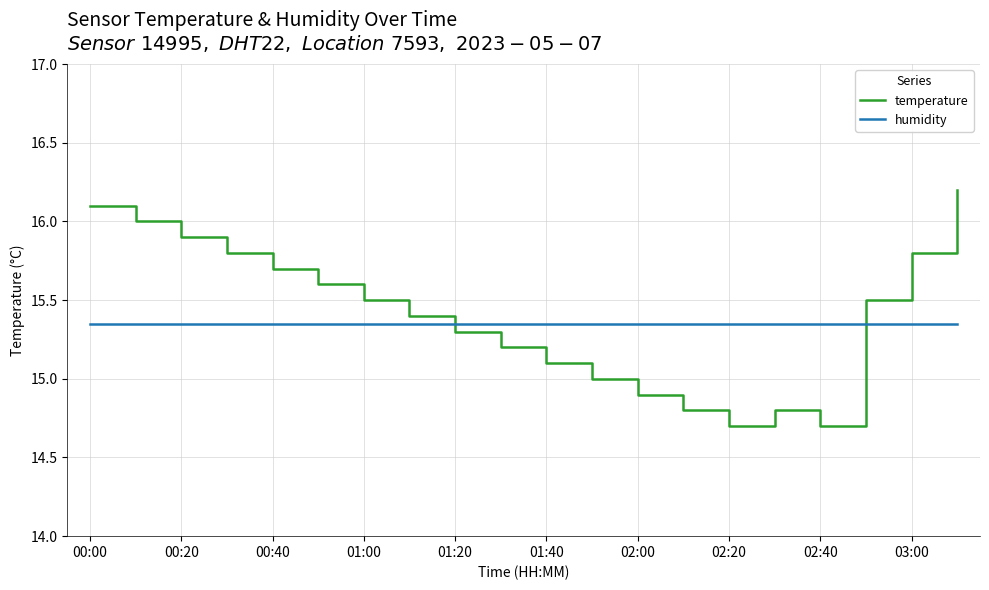

What is the difference between the maximum and minimum values in the temperature series?

1.5